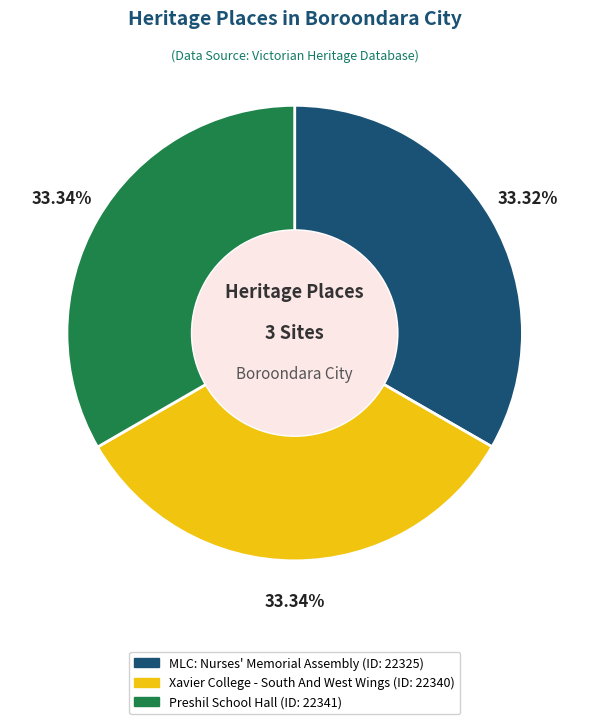

The Preshil School Hall slice represents 21% of the pie. True or false?

False